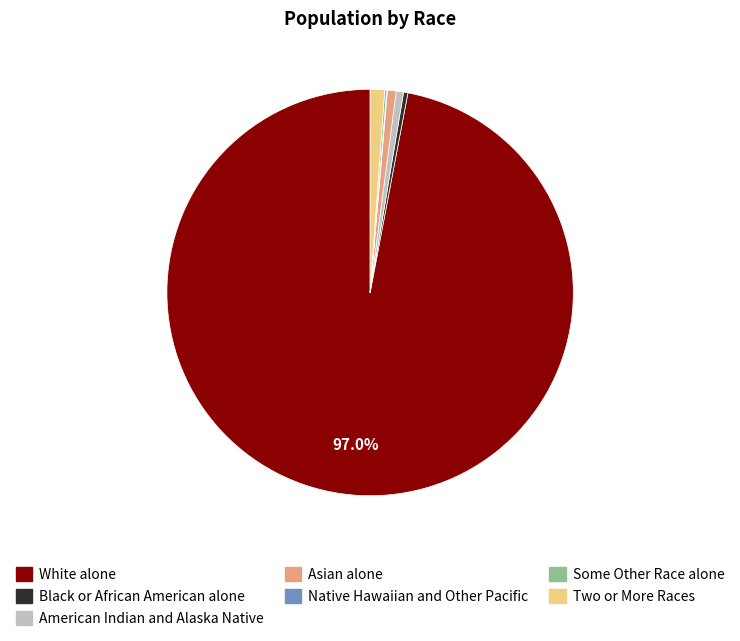

Between White alone and Black or African American alone, which is larger?

White alone